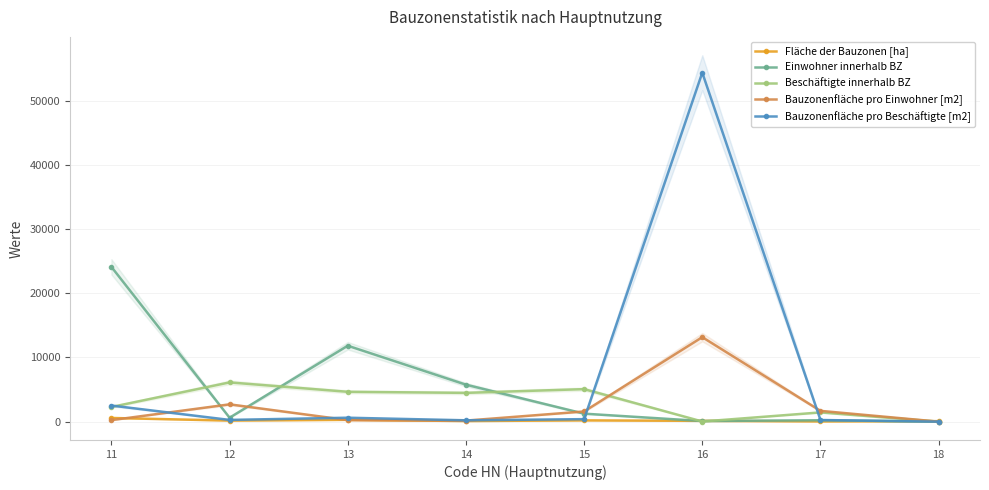

What is the difference between the second highest and second lowest values in the Bauzonenfläche pro Einwohner [m2] series?

2532.5